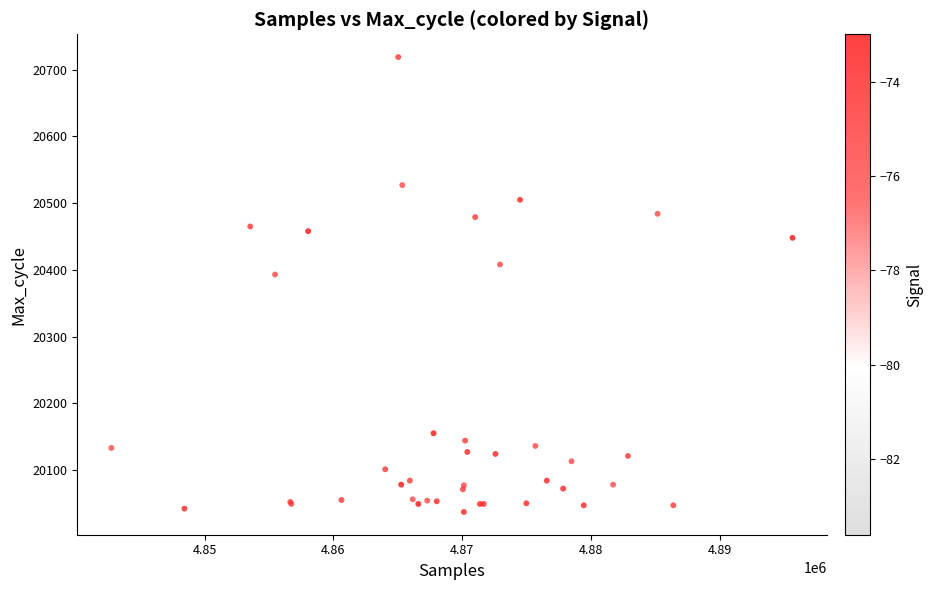

What Y value in the scatter plot is closest to 20378?

20393